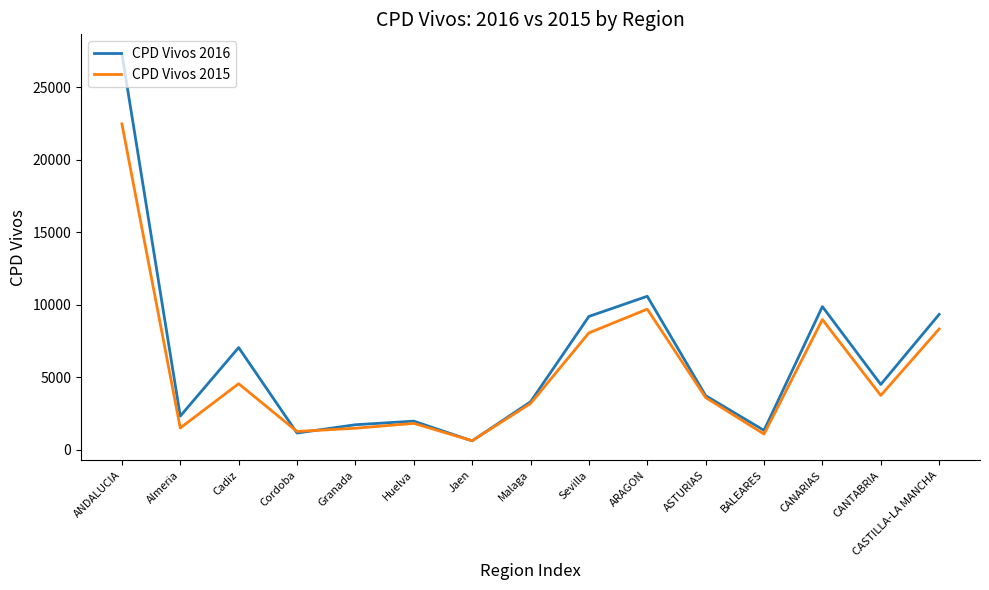

What are all the series names shown in the legend?

CPD Vivos 2016, CPD Vivos 2015